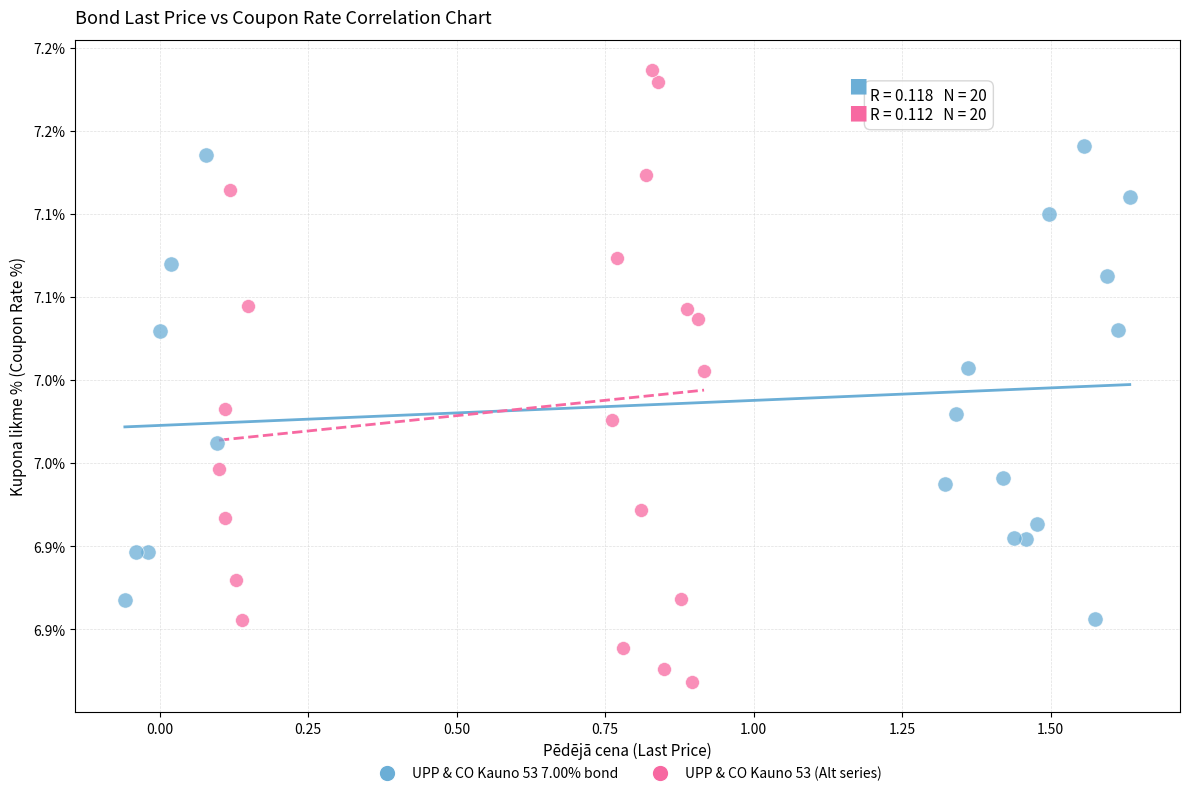

What are all the series names shown in the legend?

UPP & CO Kauno 53 7.00% bond, UPP & CO Kauno 53 (Alt series)